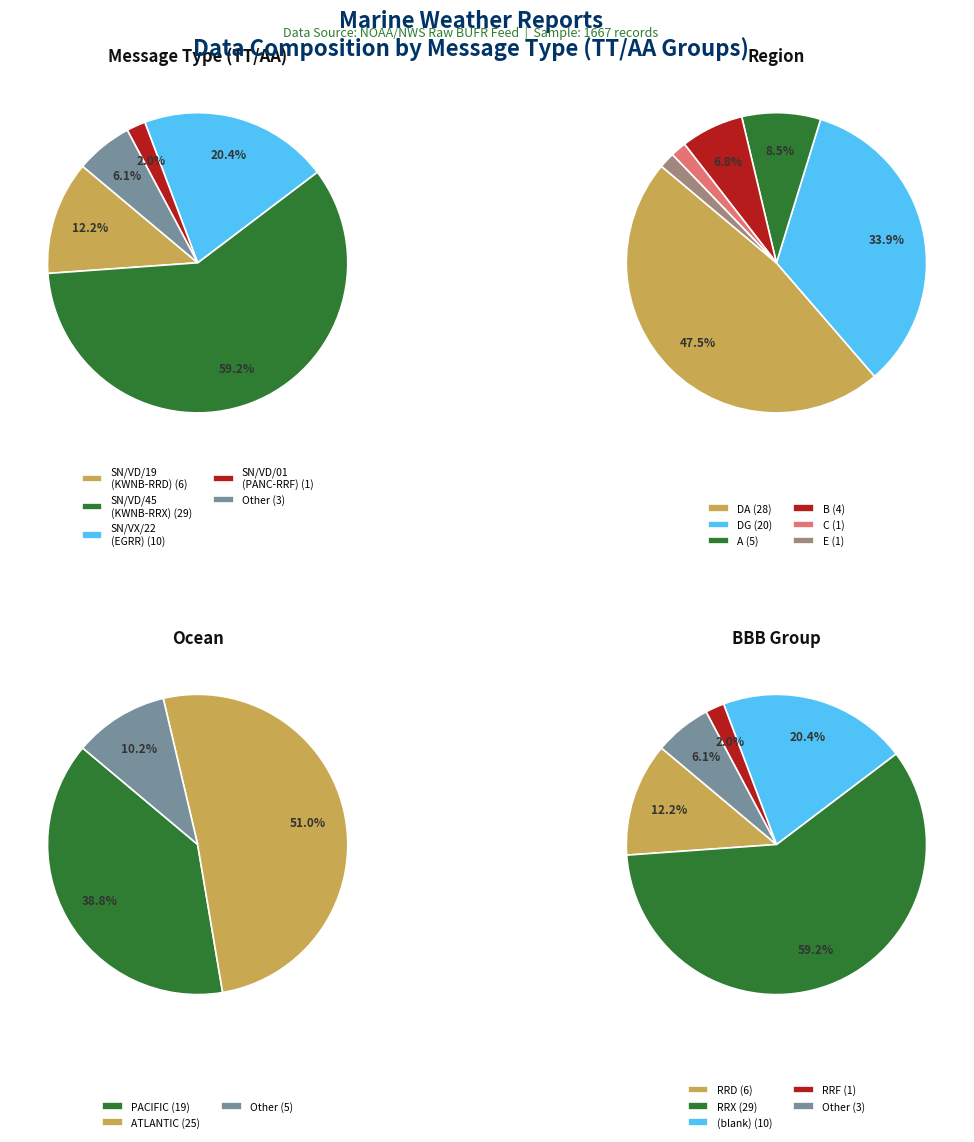

Is there any slice that represents more than half of the pie?

Yes